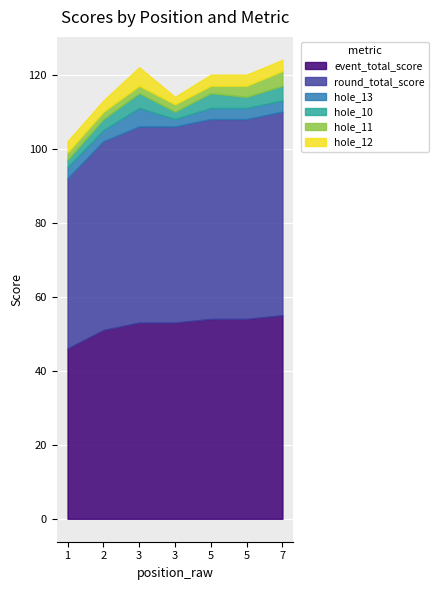

What is the approximate value of round_total_score at 2?

51